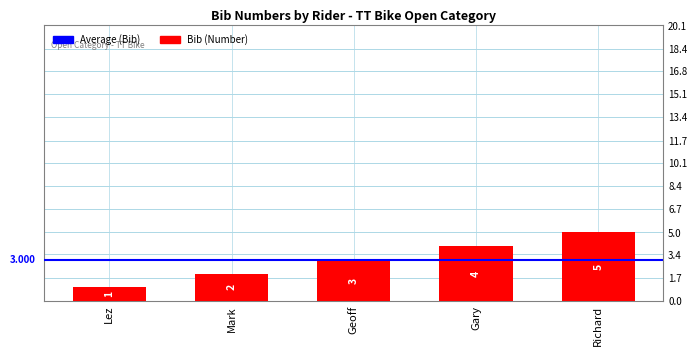

At which label is the value closest to 3?

Geoff